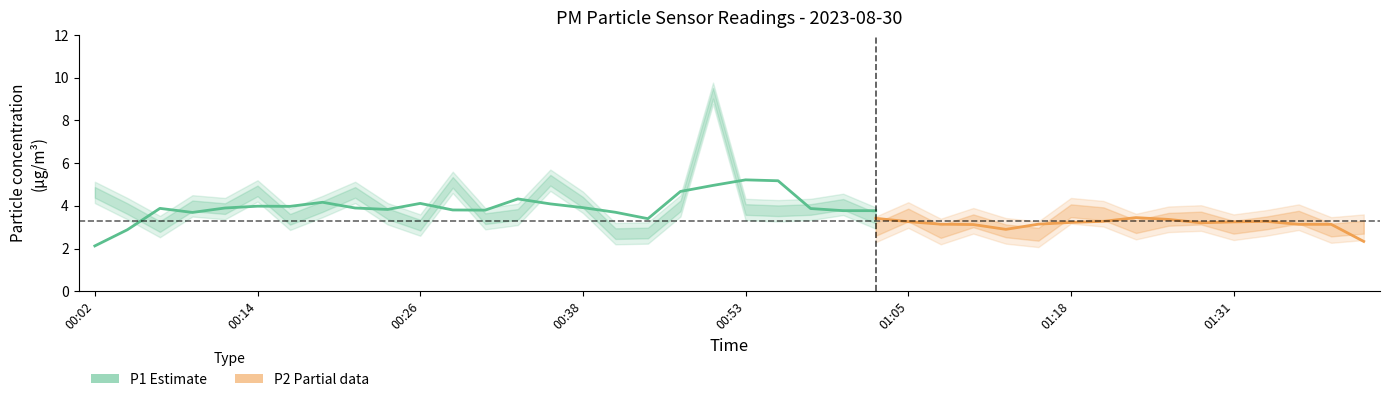

Rank the series by their average value, from lowest to highest.

P2, P1